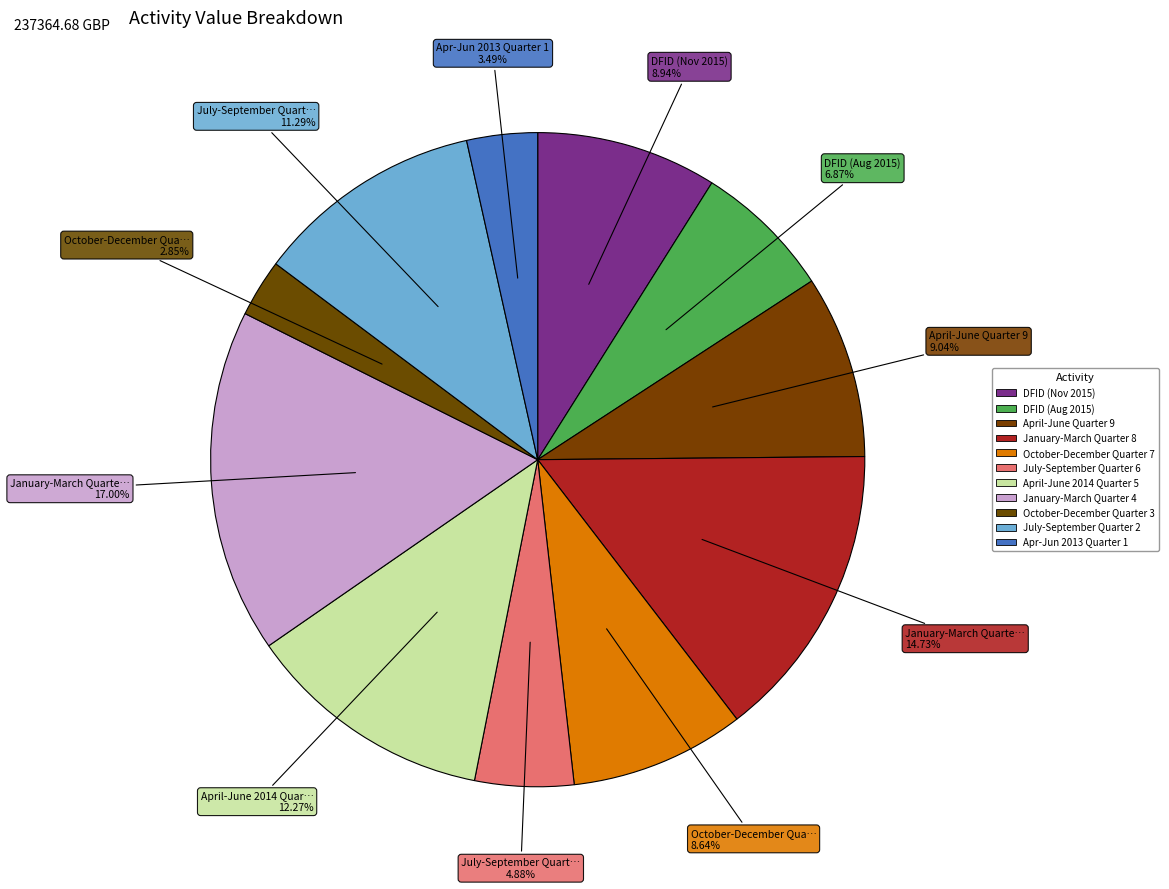

True or false: January-March Quarter 8 accounts for 15% of the total.

True